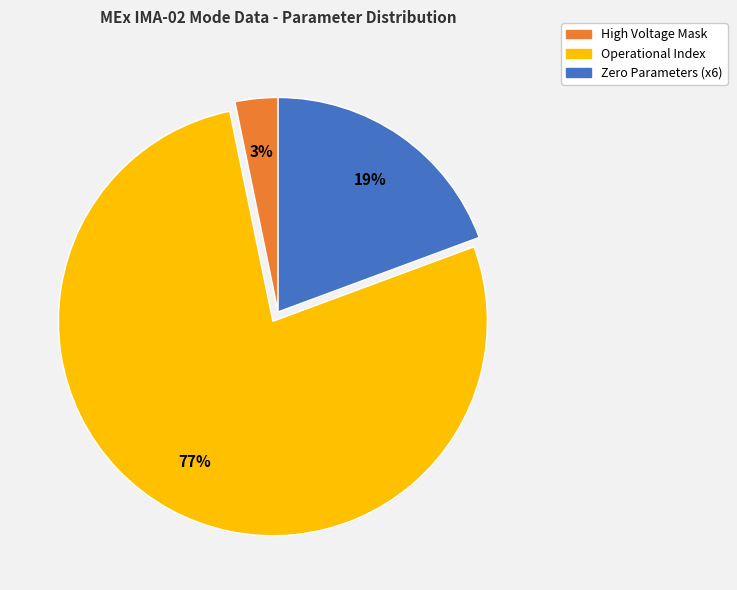

Does any single category account for the majority?

Yes